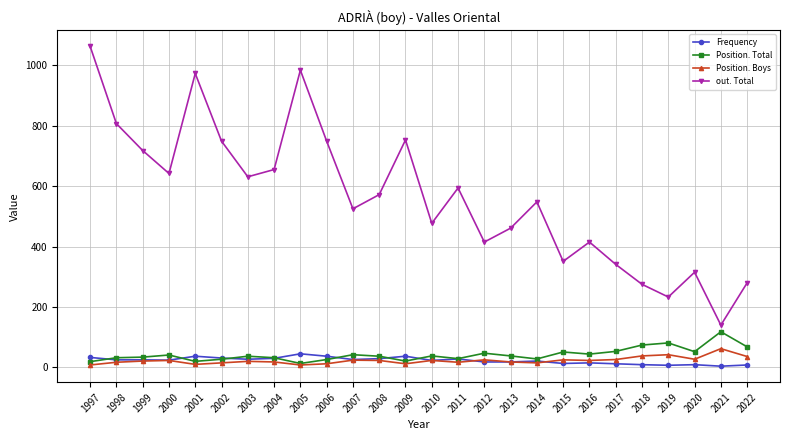

True or false: out. Total has more than 2 interior local peaks.

True